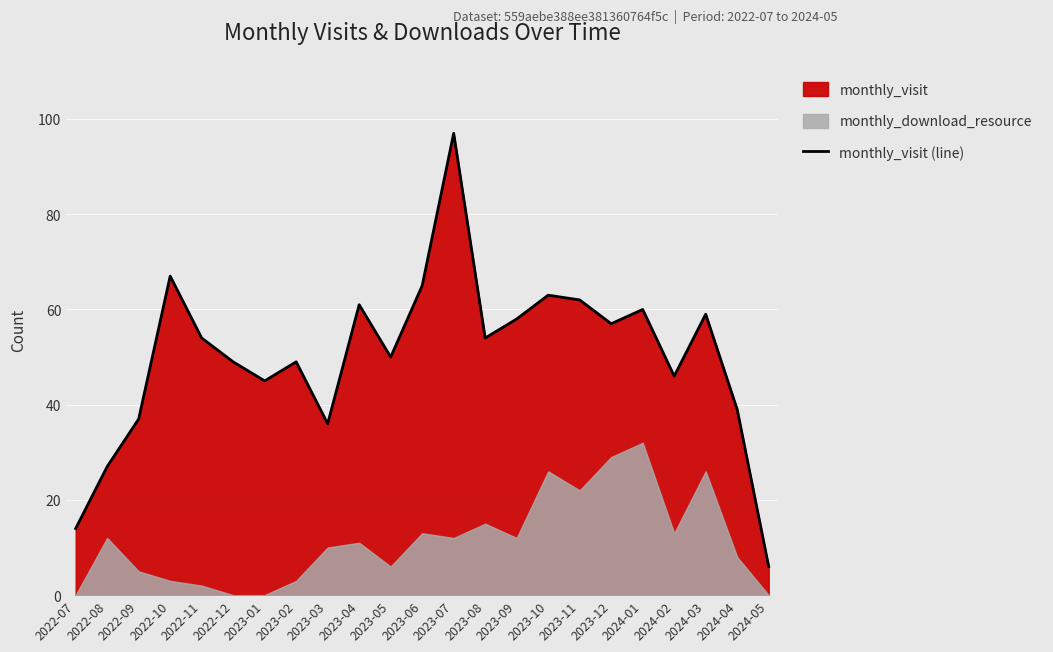

List the labels in order of value, smallest first.

2024-05, 2022-07, 2022-08, 2023-03, 2022-09, 2024-04, 2023-01, 2024-02, 2022-12, 2023-02, 2023-05, 2022-11, 2023-08, 2023-12, 2023-09, 2024-03, 2024-01, 2023-04, 2023-11, 2023-10, 2023-06, 2022-10, 2023-07